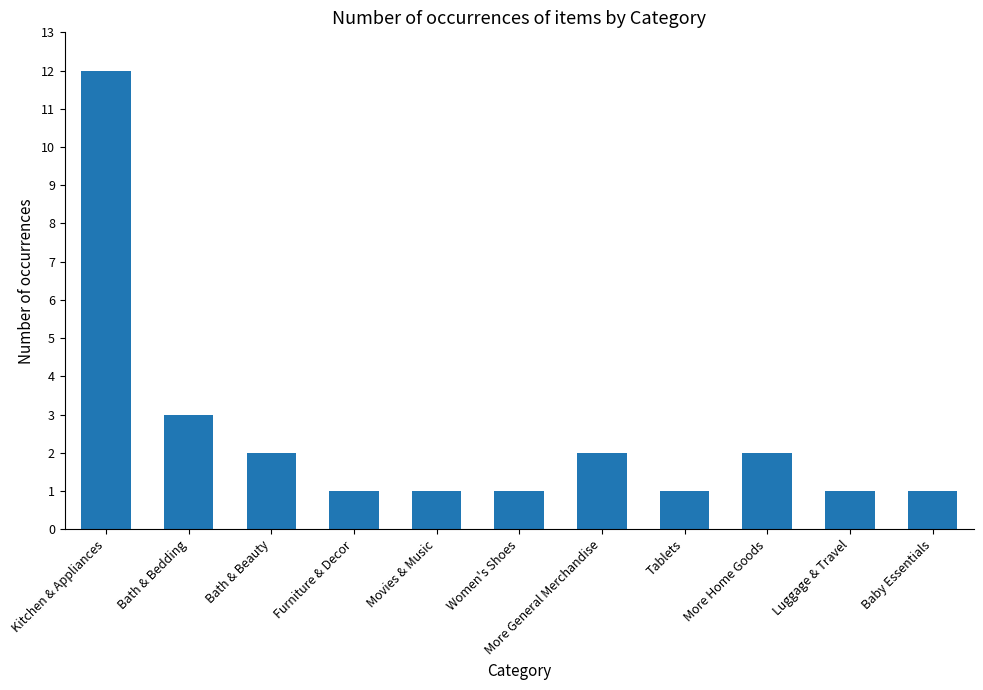

Reading left to right, extract all data points from this chart.

12	3	2	1	1	1	2	1	2	1	1